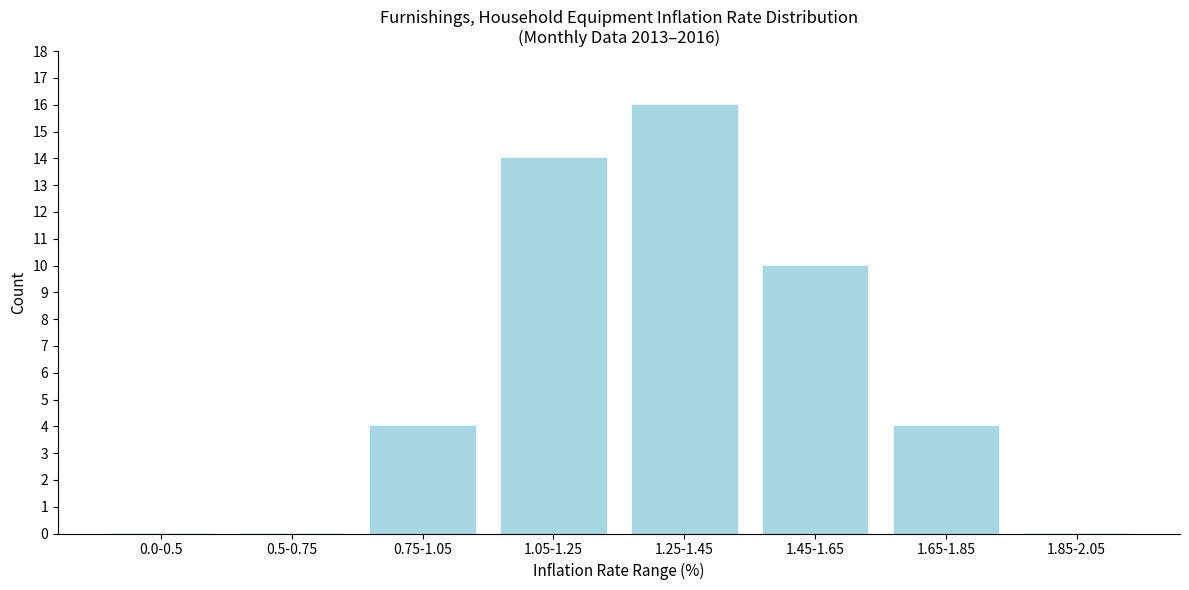

Reading left to right, what are all the values shown in this chart?

0.0-0.5=0	0.5-0.75=0	0.75-1.05=4	1.05-1.25=14	1.25-1.45=16	1.45-1.65=10	1.65-1.85=4	1.85-2.05=0